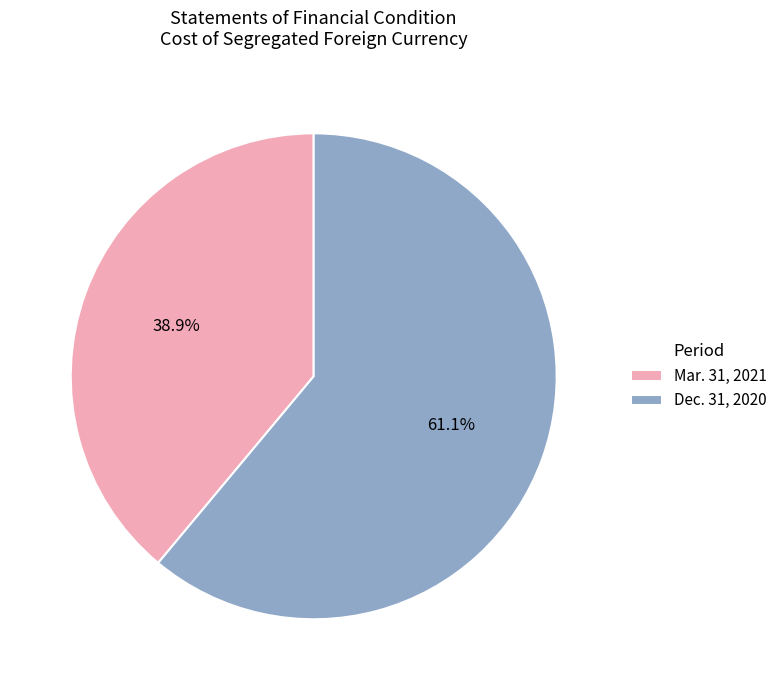

What percentage is the Mar. 31, 2021 slice, to the nearest percent?

39%